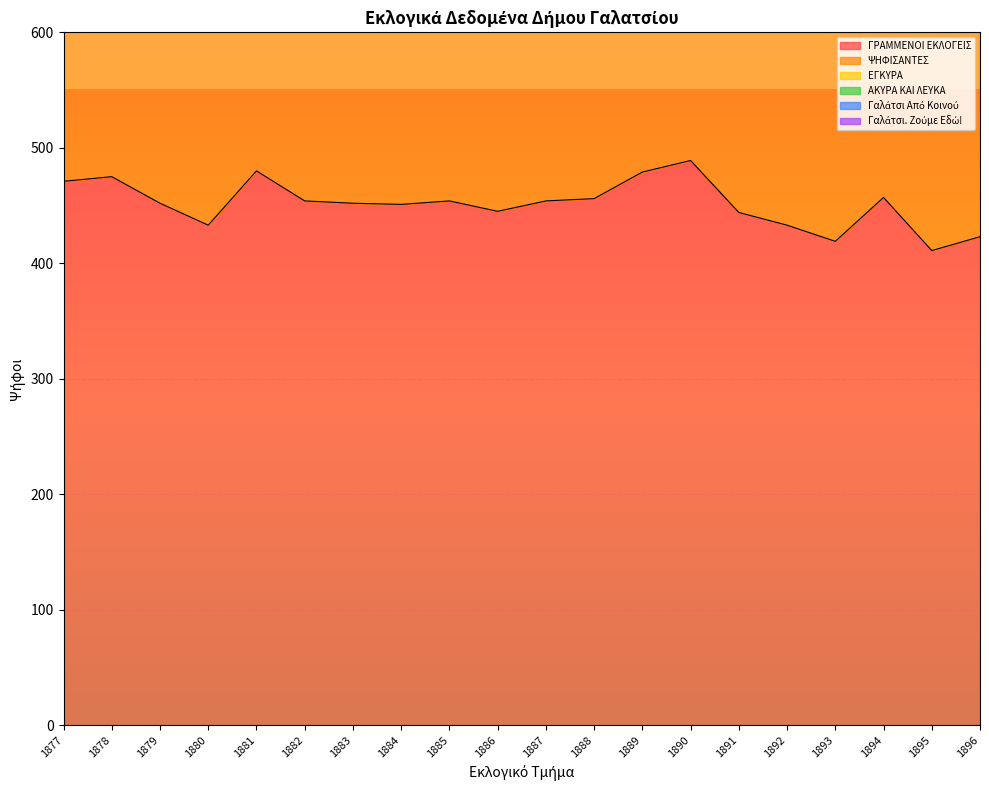

True or false: Γαλάτσι Από Κοινού and Γαλάτσι. Ζούμε Εδώ! cross at least once.

False